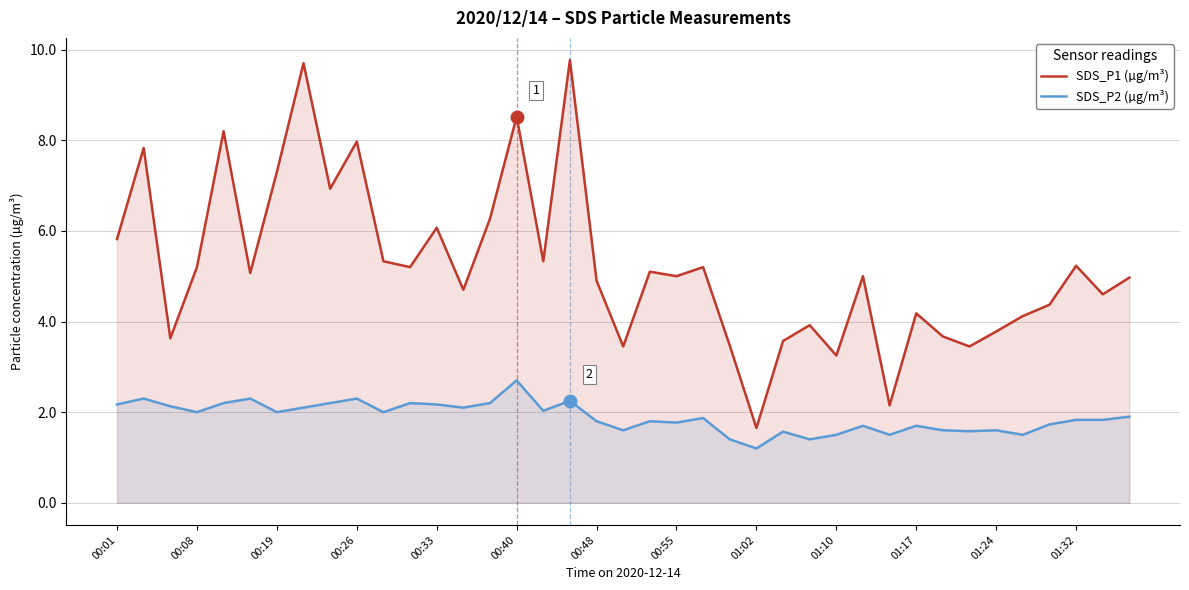

Which series has the largest range (max minus min)?

SDS_P1 (µg/m³)